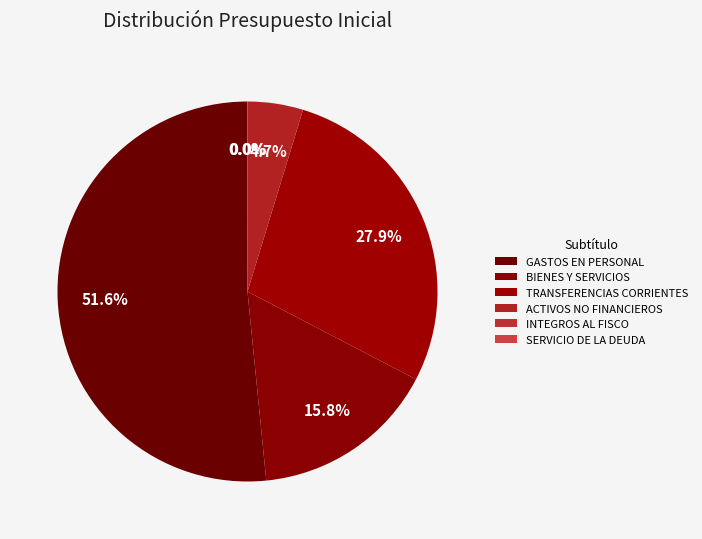

The ACTIVOS NO FINANCIEROS slice represents 1% of the pie. True or false?

False